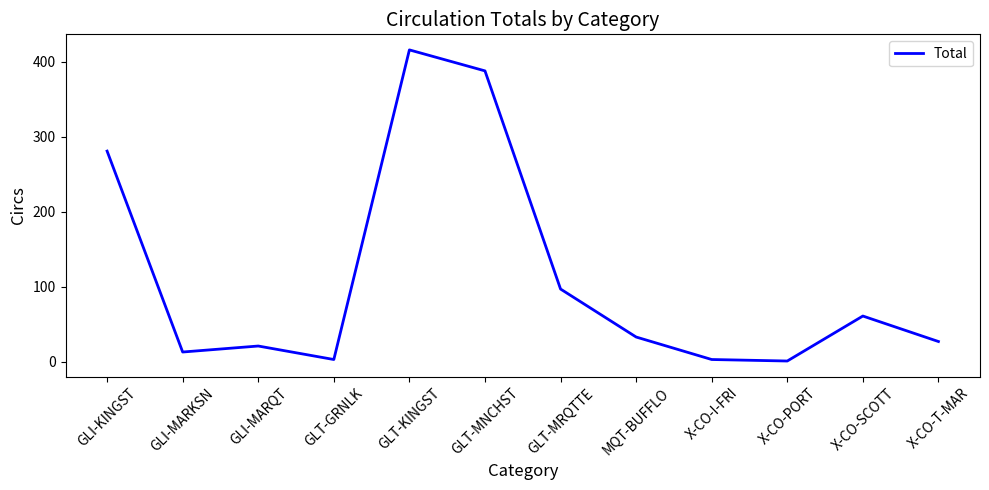

Which category has the highest value across all series?

GLT-KINGST